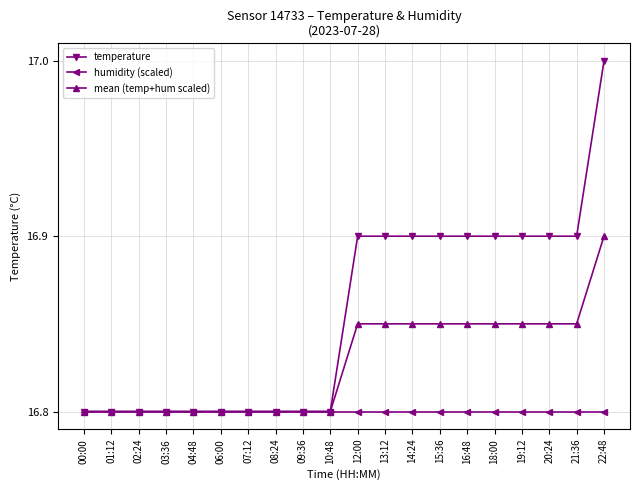

At which category is the sum across all series the highest?

22:48